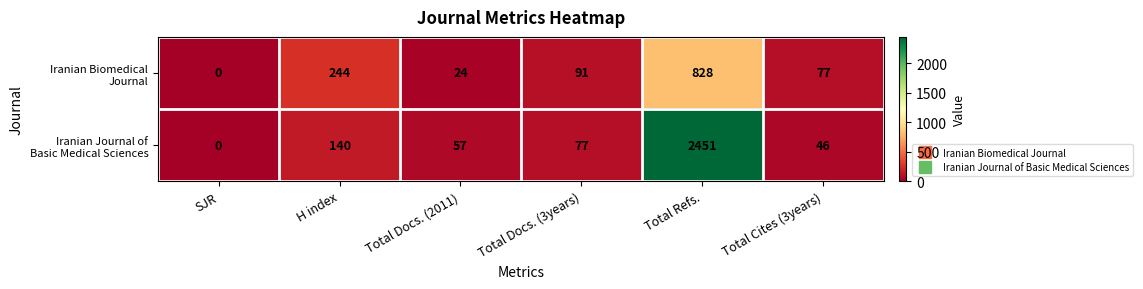

At which category is the sum across all series the highest?

Total Refs.